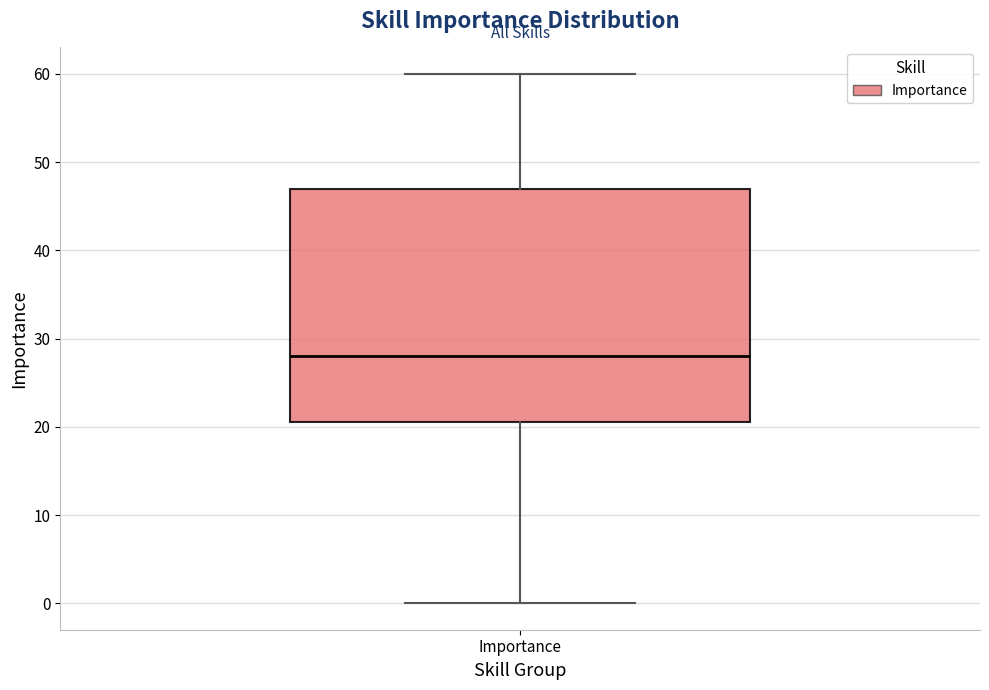

Transcribe this box plot: give where the median line is, the range the box spans, and where the two whiskers end, as read against the y-axis. The values are not printed on the chart, so give them approximately, as read against the axis.

median 28, box 21 to 47, whiskers 0 to 60